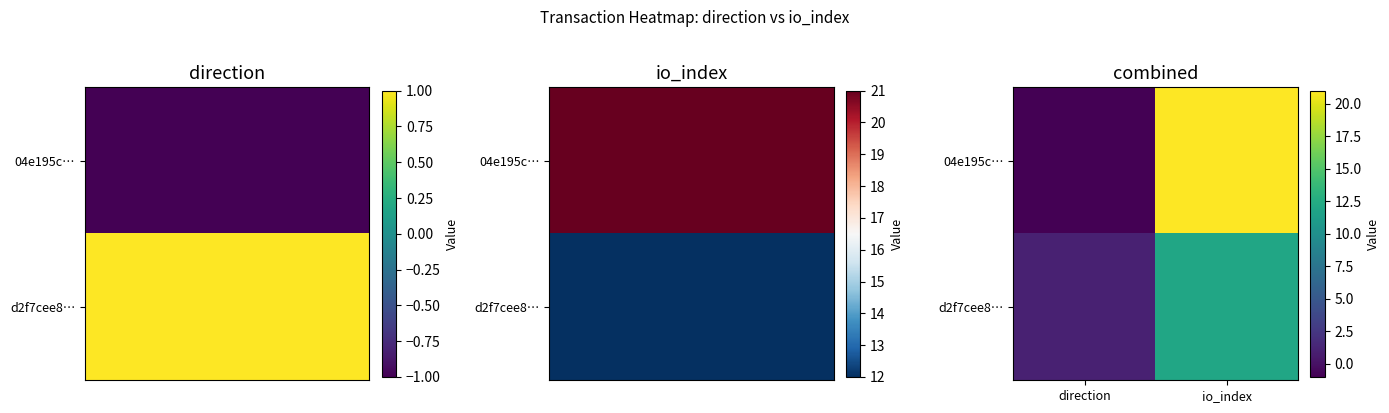

List the series in order of their peak value, lowest first.

d2f7cee8…, 04e195c…